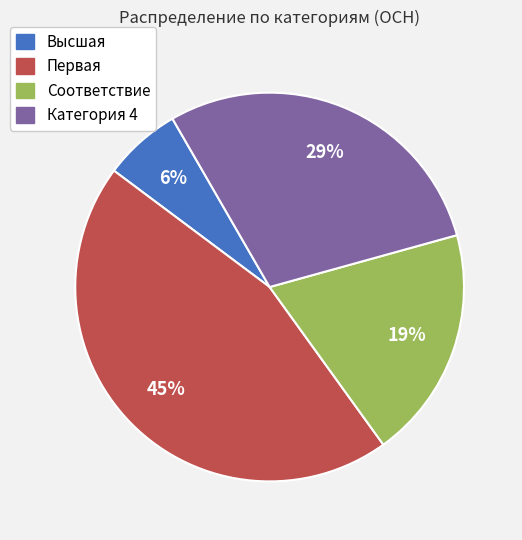

Is there a majority slice in this chart?

No